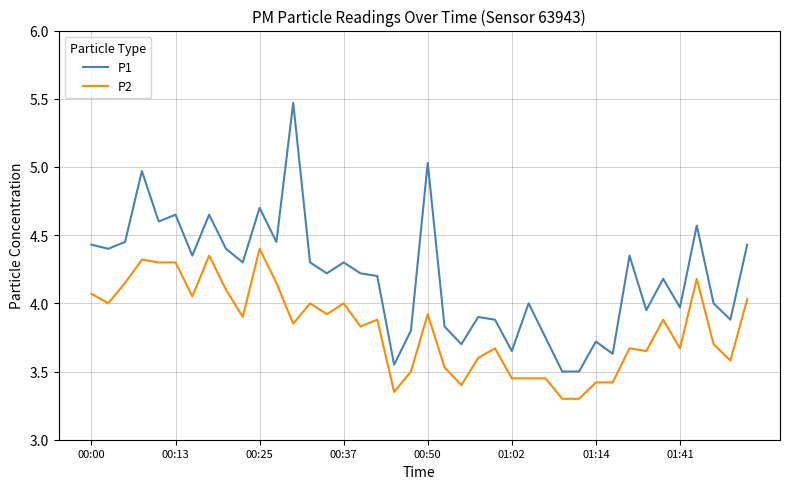

What is the difference between the maximum and minimum values in the P2 series?

1.1